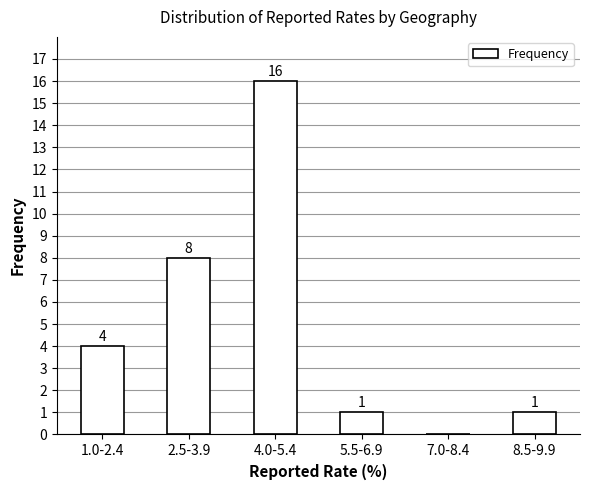

Reading left to right, extract all data points from this chart.

1.0-2.4=4	2.5-3.9=8	4.0-5.4=16	5.5-6.9=1	7.0-8.4=0	8.5-9.9=1